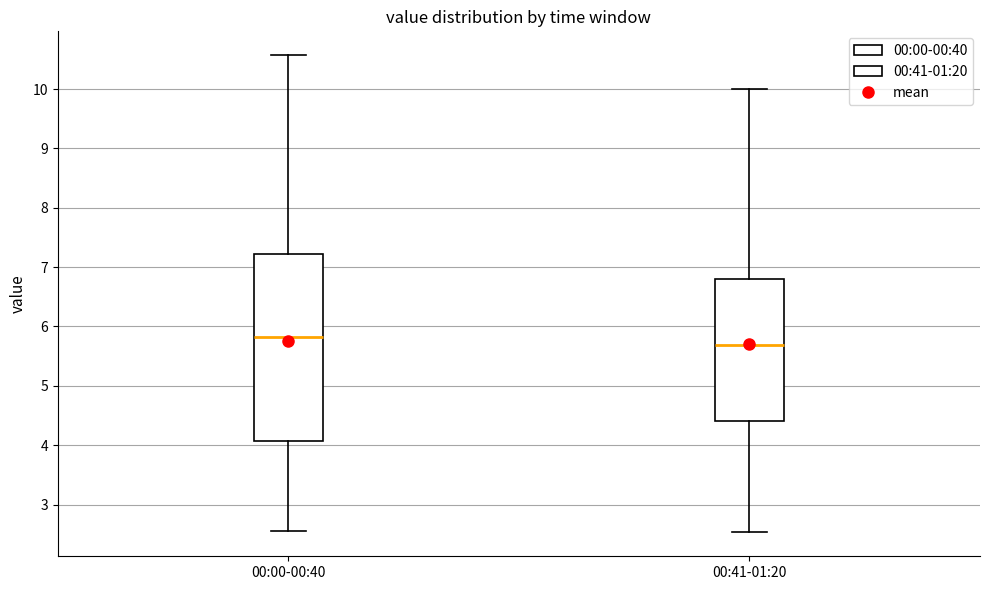

Which box has the lowest median line?

00:41-01:20